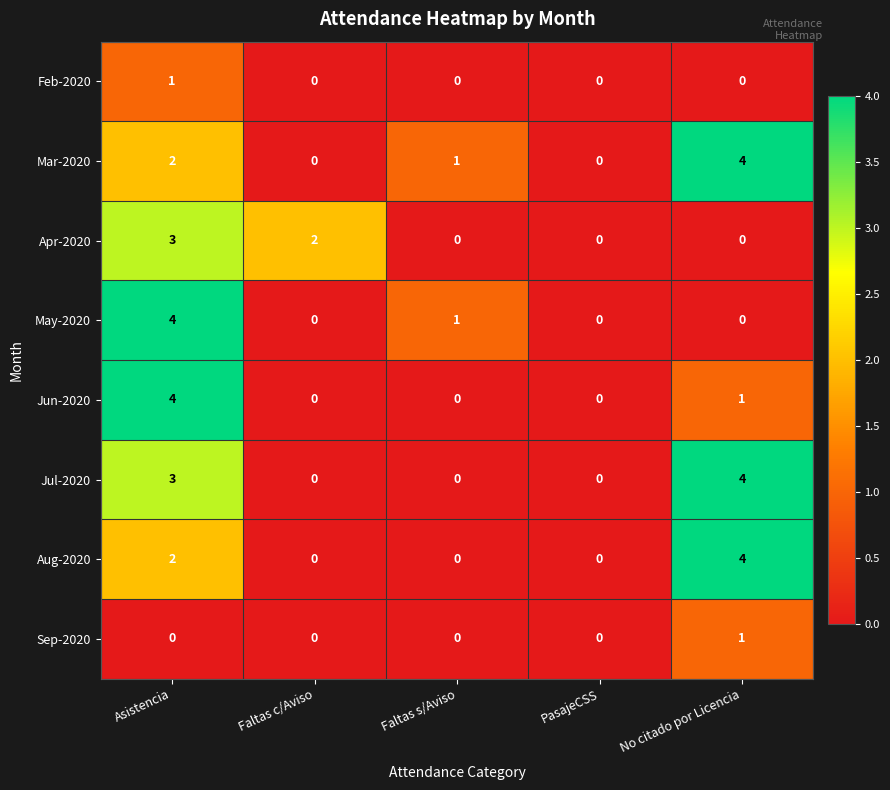

Is the value of Feb-2020 at Faltas c/Aviso greater than the value of Mar-2020 at Faltas s/Aviso?

No